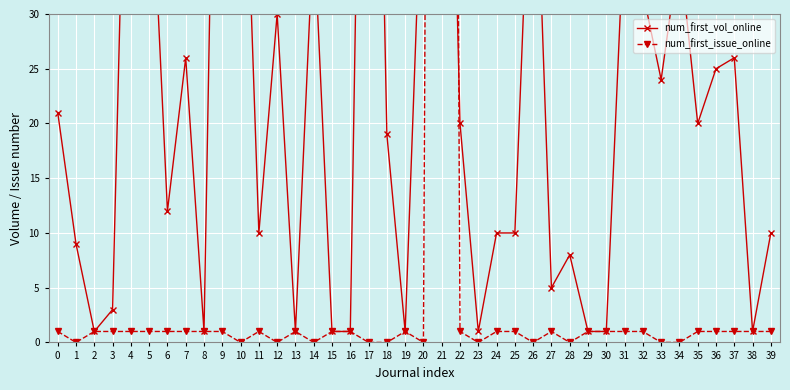

True or false: num_first_issue_online and num_first_vol_online intersect in this chart.

True